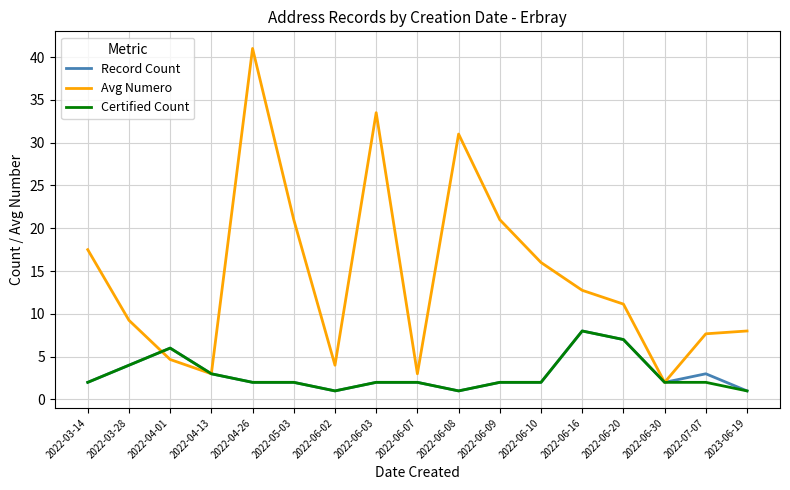

Which category has the highest value across all series?

2022-04-26